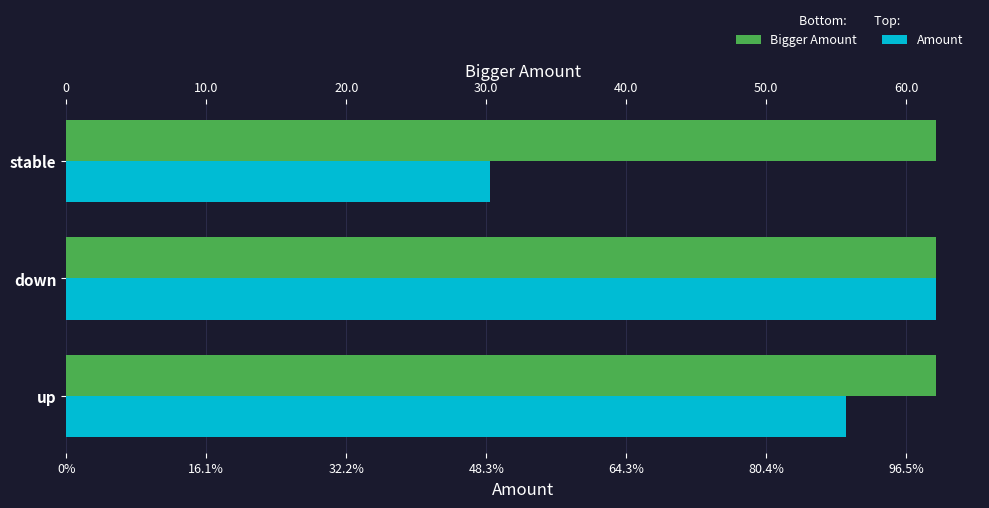

Which series has the widest spread of values?

Amount